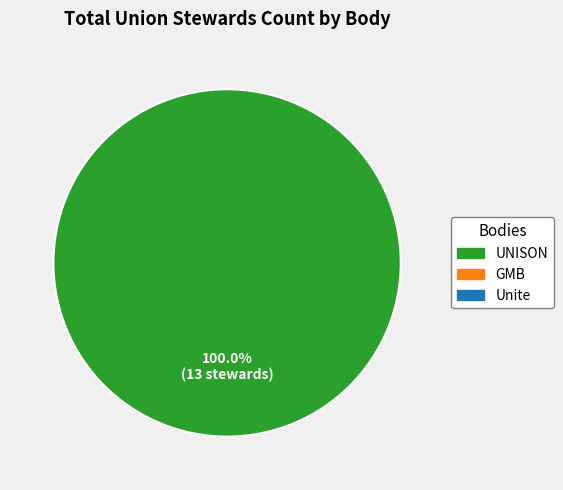

Does any single category account for the majority?

Yes